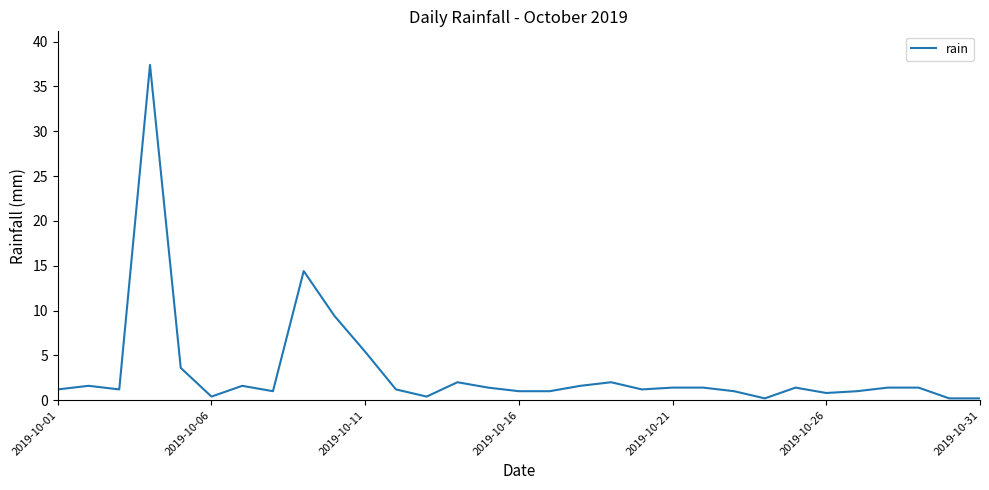

What is the difference between the maximum and minimum values?

37.2